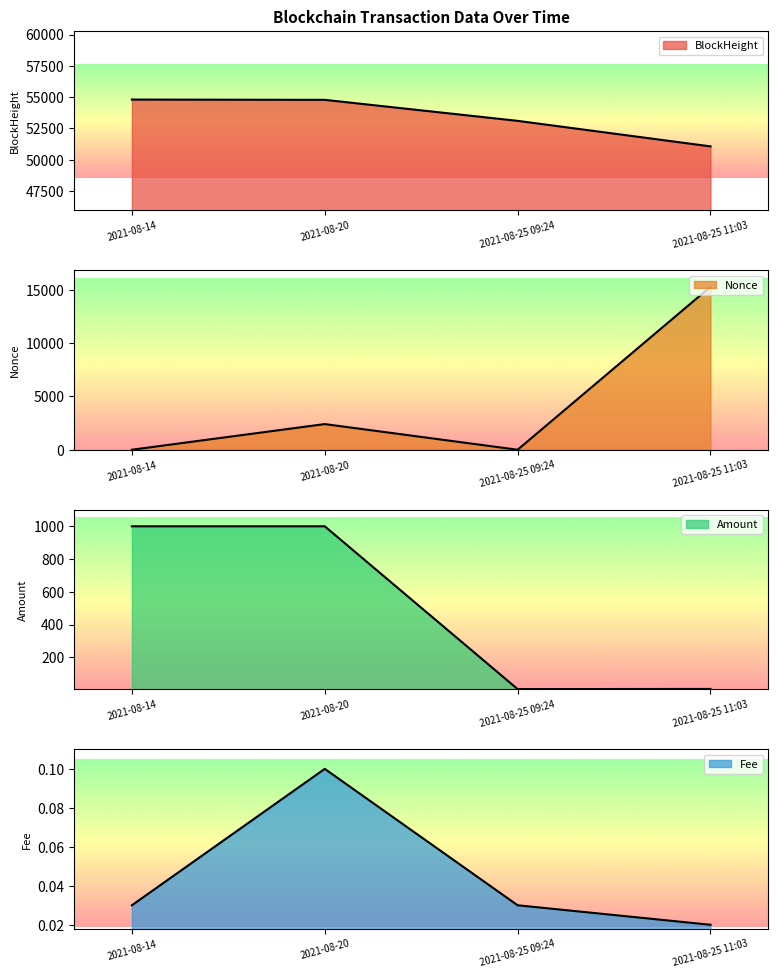

True or false: BlockHeight and Fee intersect in this chart.

False